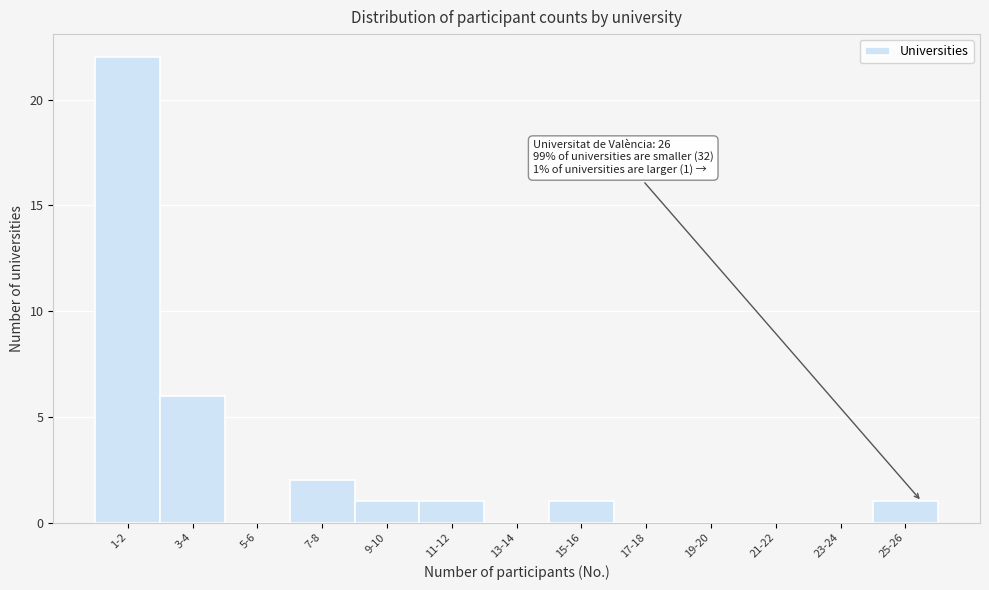

Reading left to right, list all the values displayed in this chart.

1-2=22	3-4=6	5-6=0	7-8=2	9-10=1	11-12=1	13-14=0	15-16=1	17-18=0	19-20=0	21-22=0	23-24=0	25-26=1